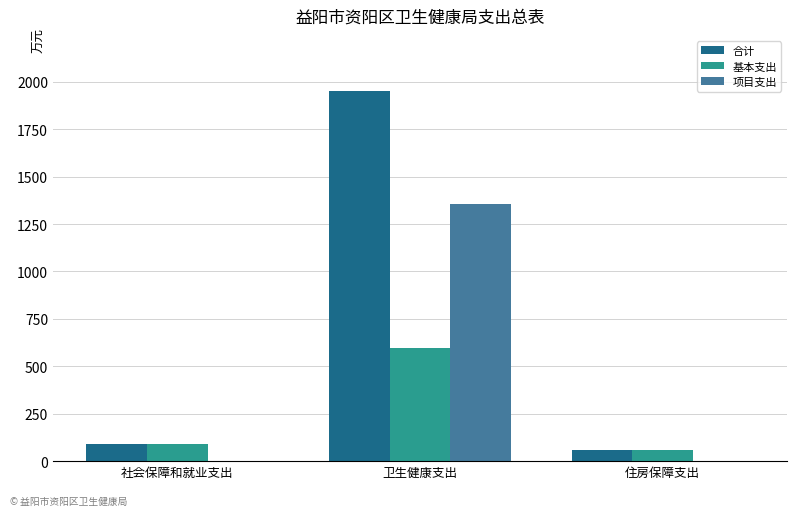

Which series has the largest range (max minus min)?

合计